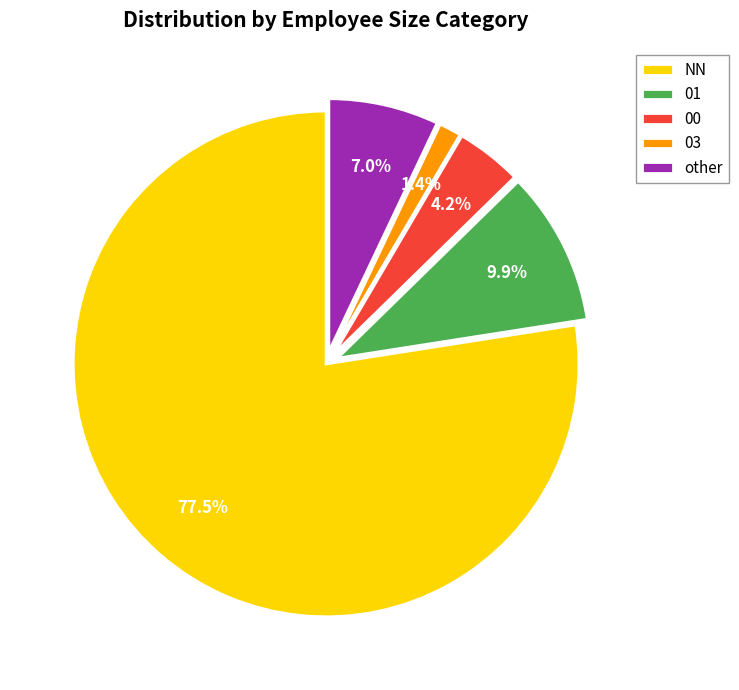

Which category has the smallest portion of the pie?

03